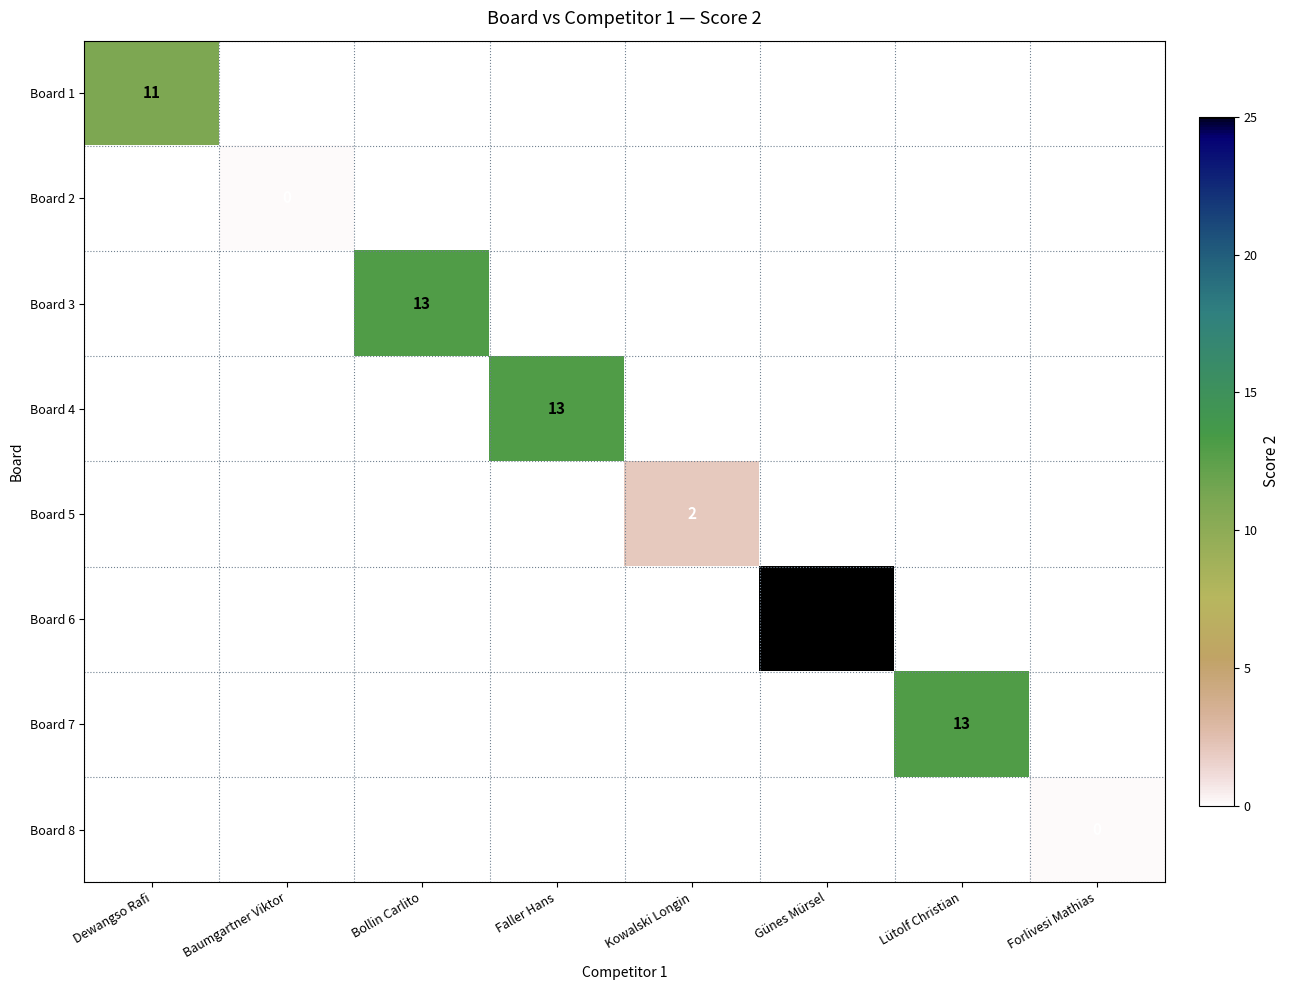

The value of Board 6 at Günes Mürsel is 25. True or false?

True